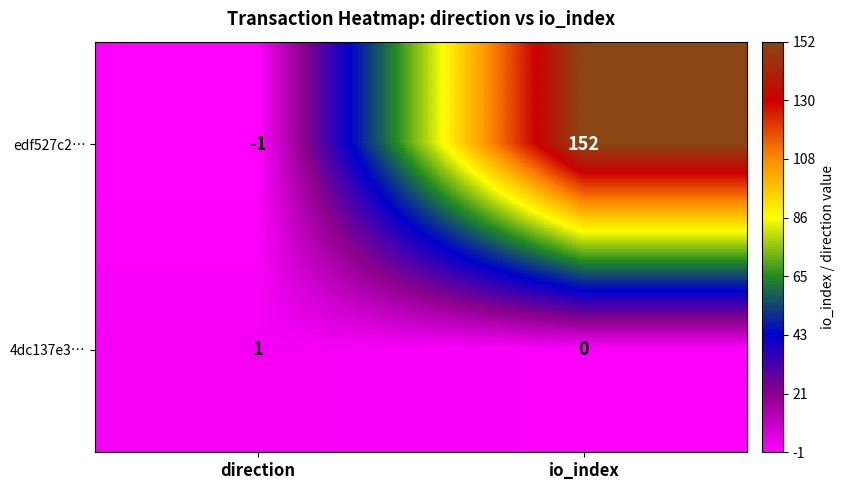

What is the difference between the highest and lowest values at direction?

2